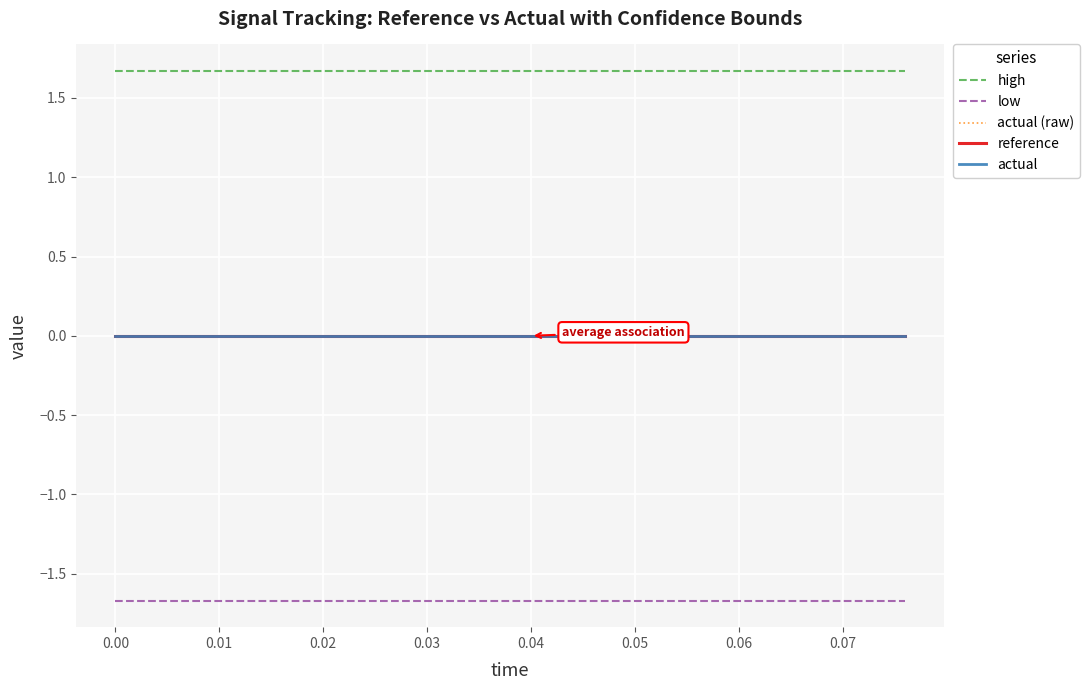

True or false: reference and high cross at least once.

False